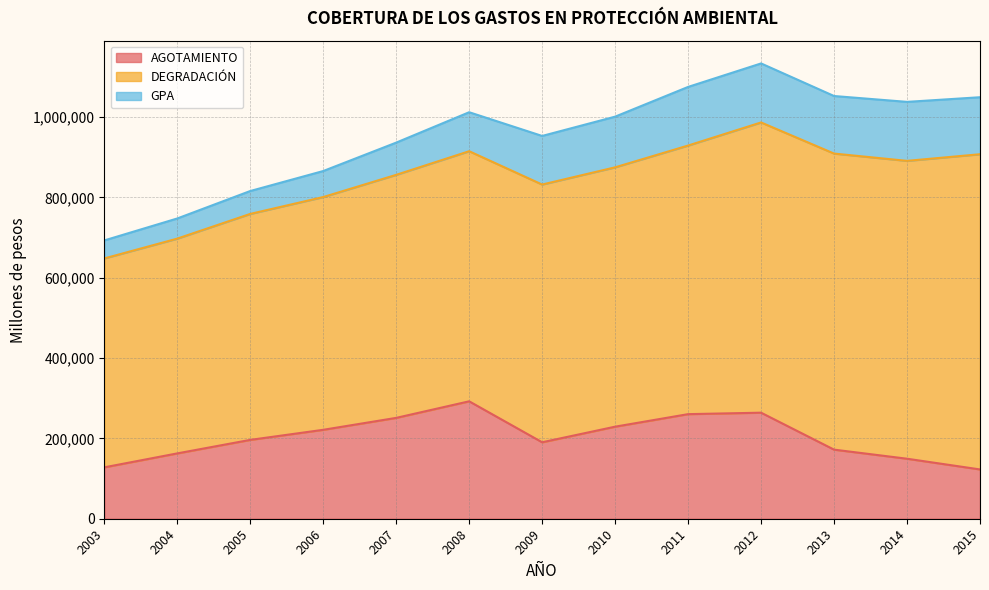

What is the sum of all DEGRADACIÓN values?

8366710.9